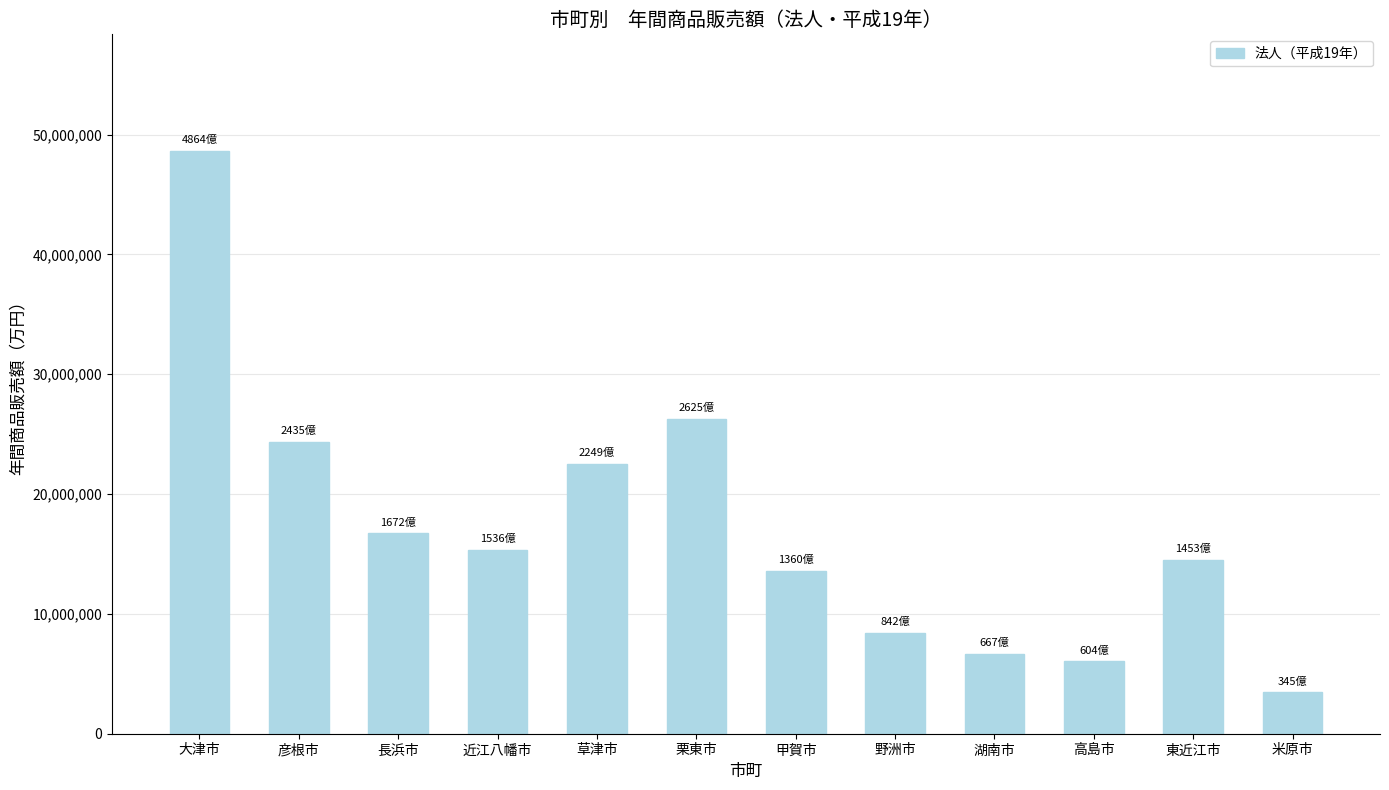

Are the bars grouped side by side (vs. stacked)?

No